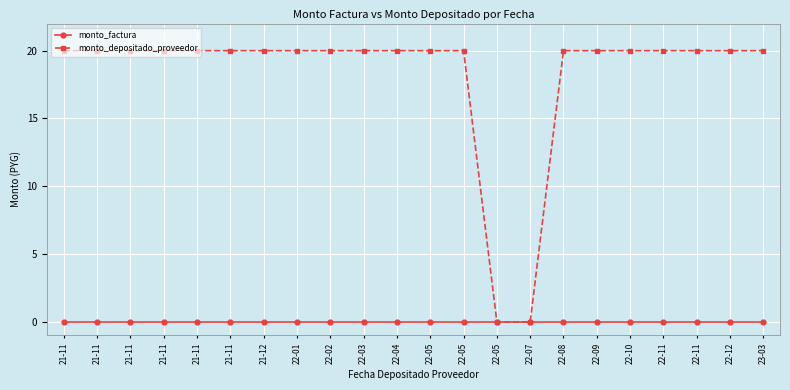

What are all the series names shown in the legend?

monto_factura, monto_depositado_proveedor